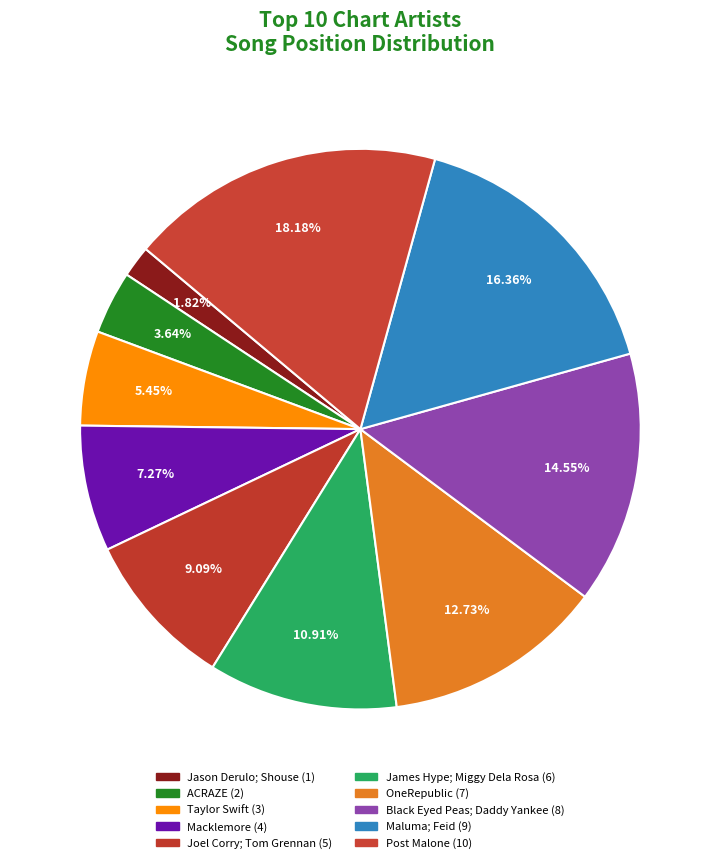

What is the total percentage of James Hype; Miggy Dela Rosa and Post Malone?

29.1%